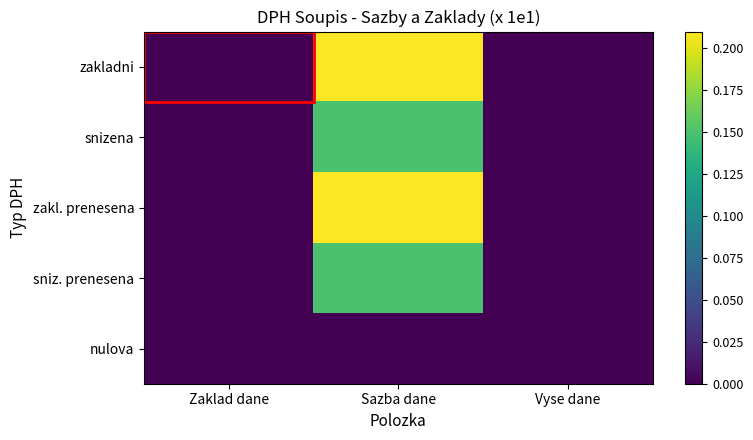

What is the difference between the highest and lowest values at Sazba dane?

0.2